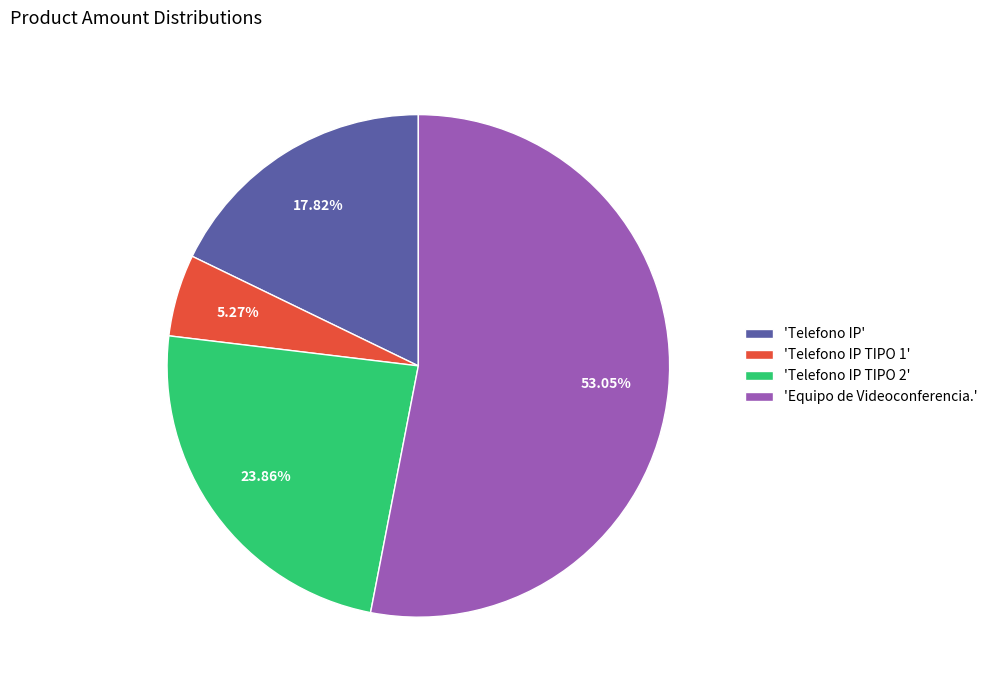

Rank the categories by value from highest to lowest.

'Equipo de Videoconferencia.', 'Telefono IP TIPO 2', 'Telefono IP', 'Telefono IP TIPO 1'